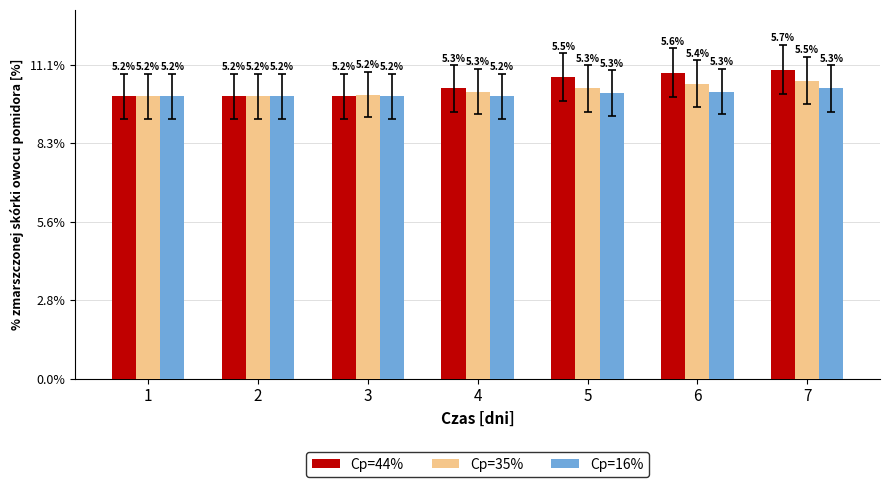

What are all the series names shown in the legend?

Cp=44%, Cp=35%, Cp=16%